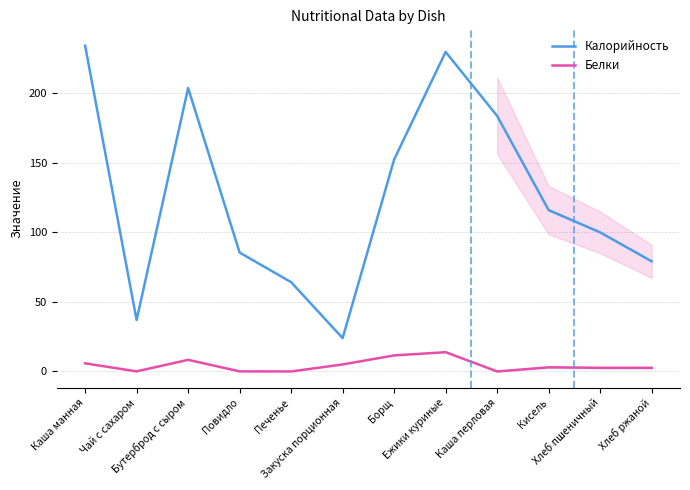

At which category is the sum across all series the highest?

Ежики куриные